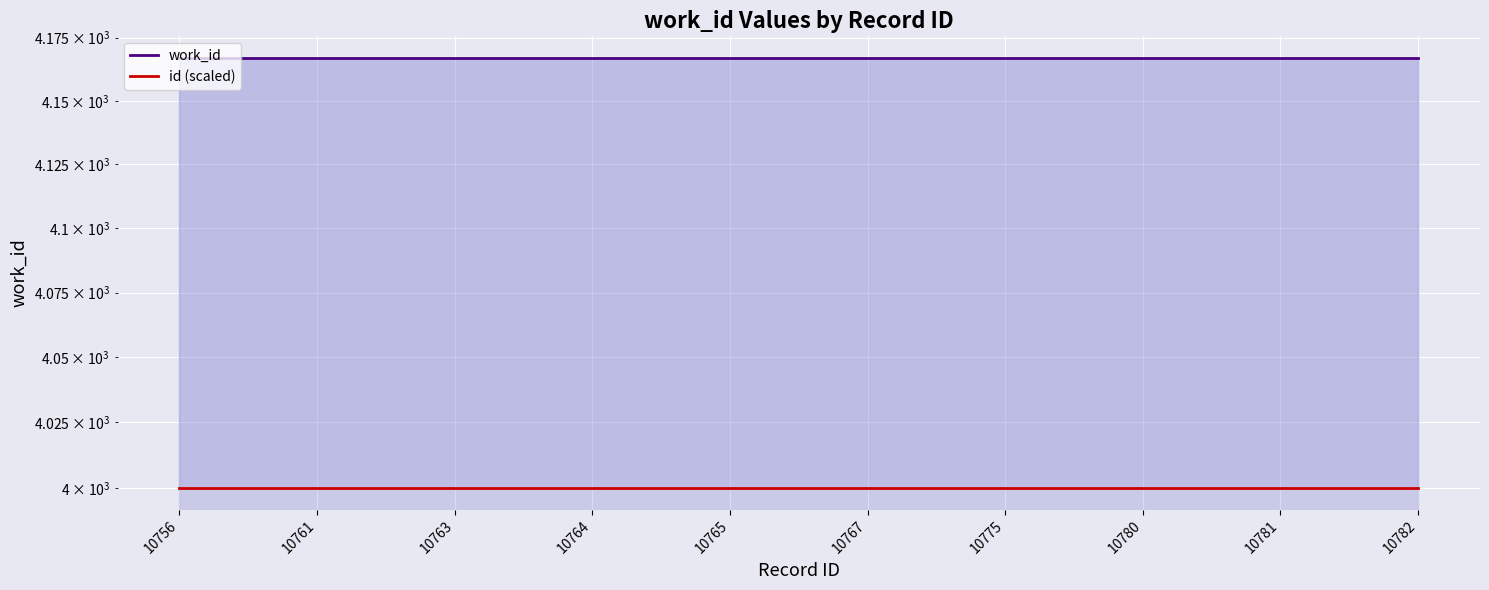

Which has a higher value, 10763 or 10781?

10763